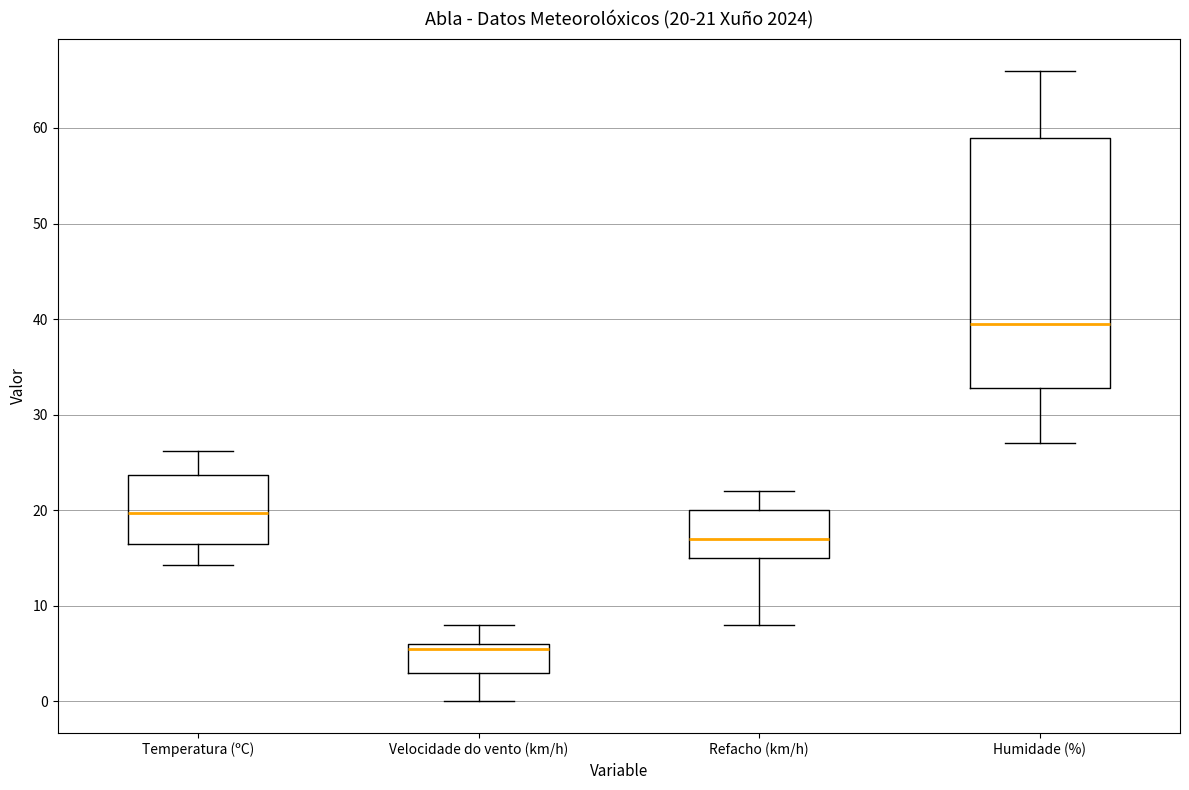

Which box's median line is the highest?

Humidade (%)